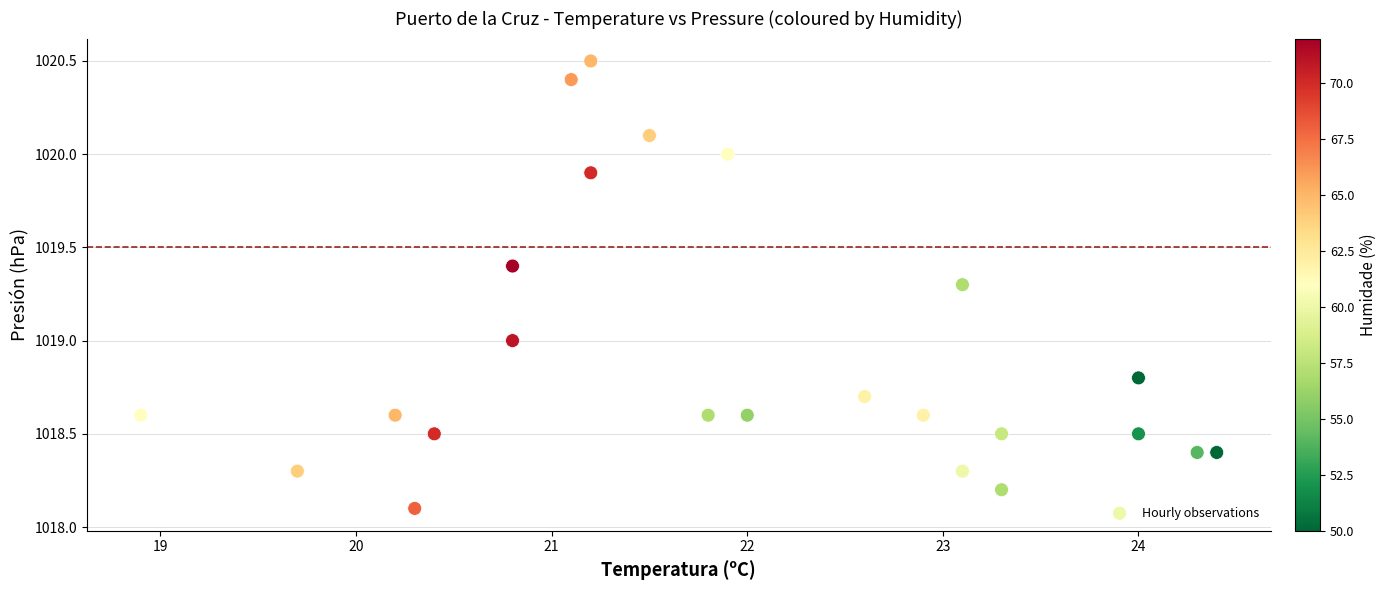

What is the range of Y values (max minus min)?

2.4